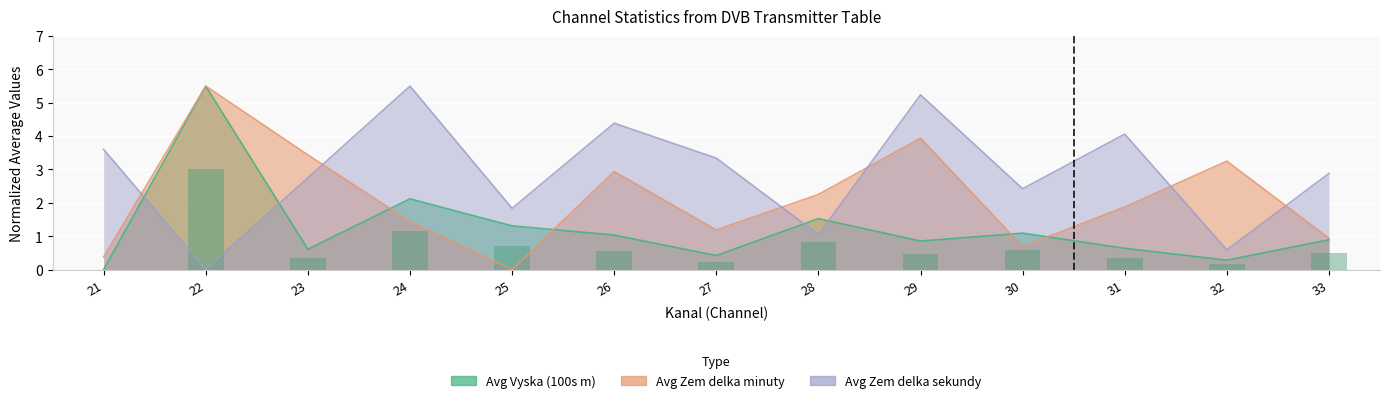

Is the value of Avg Vyska (100s m) at 27 greater than the value of Avg Zem delka sekundy at 26?

No